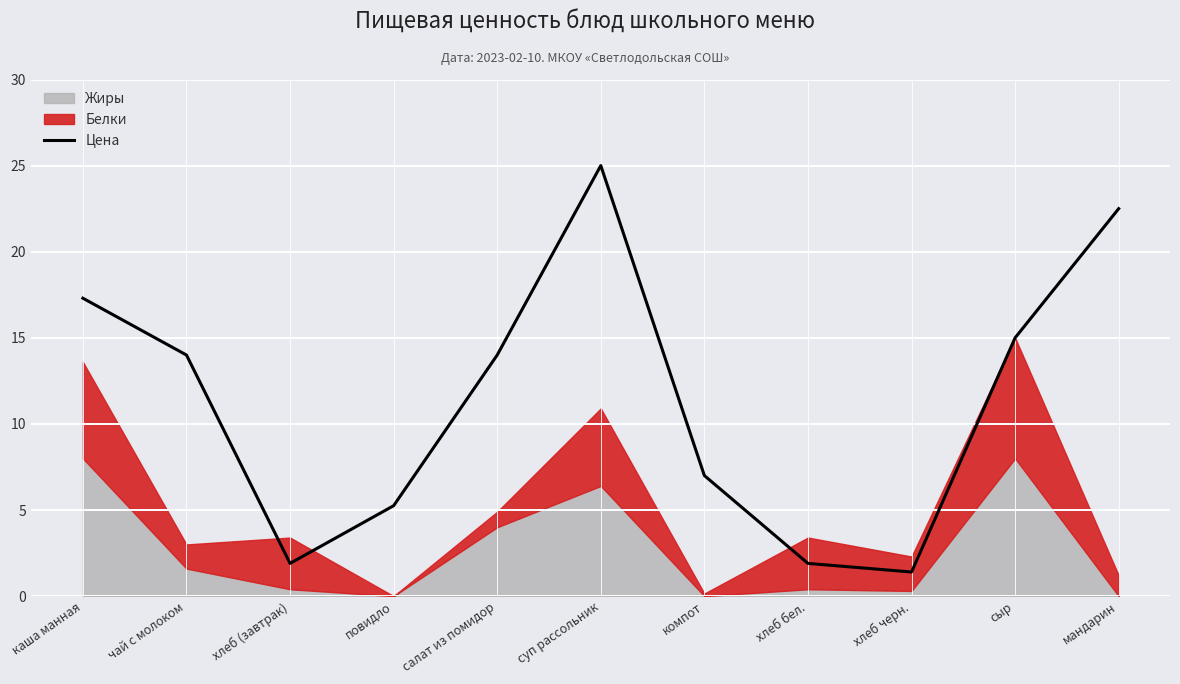

What is the average value?

11.4